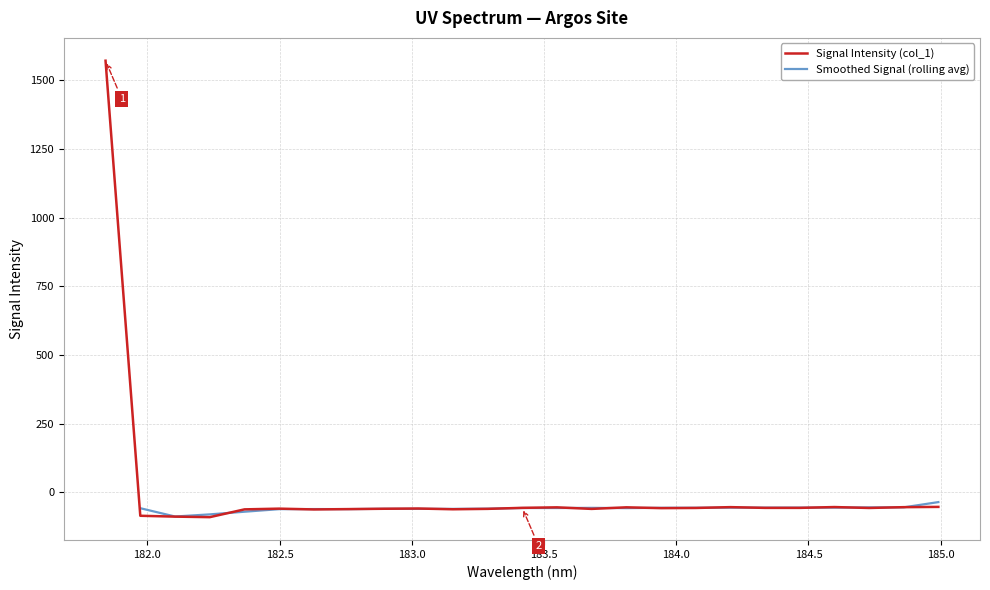

How many points are higher than both their immediate neighbors (excluding endpoints)?

6